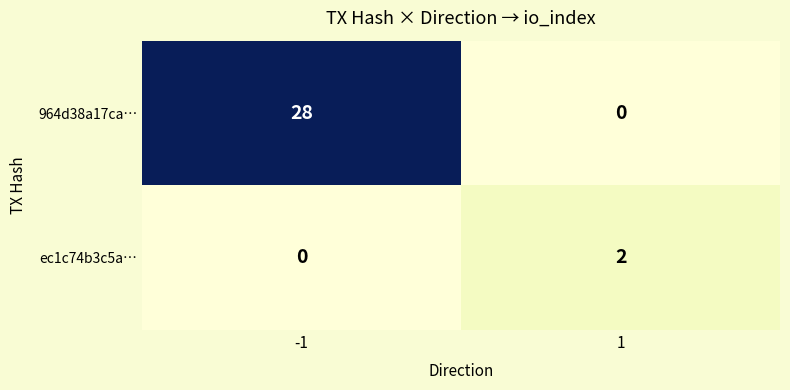

Reading left to right, list all the values displayed in this chart.

964d38a17ca…: -1=28	1=0
ec1c74b3c5a…: -1=0	1=2